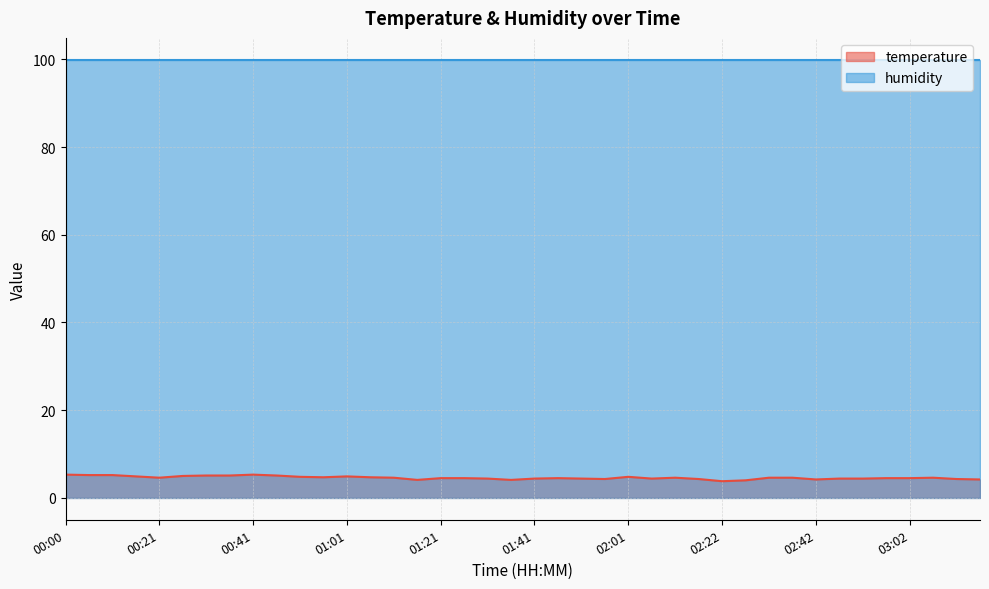

How many lines are shown in the chart?

2